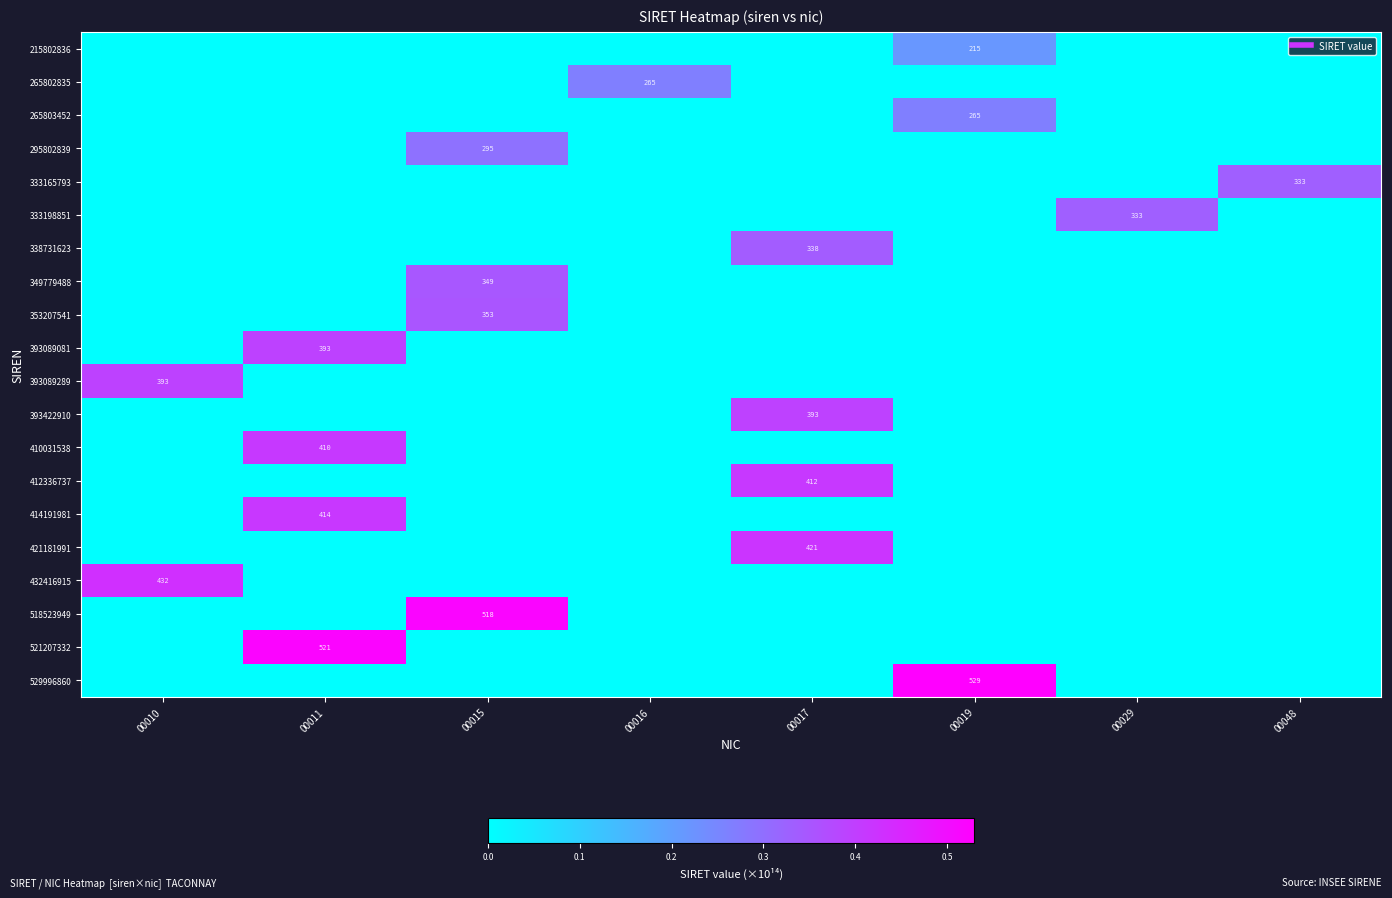

At how many categories does at least one series exceed 0?

8